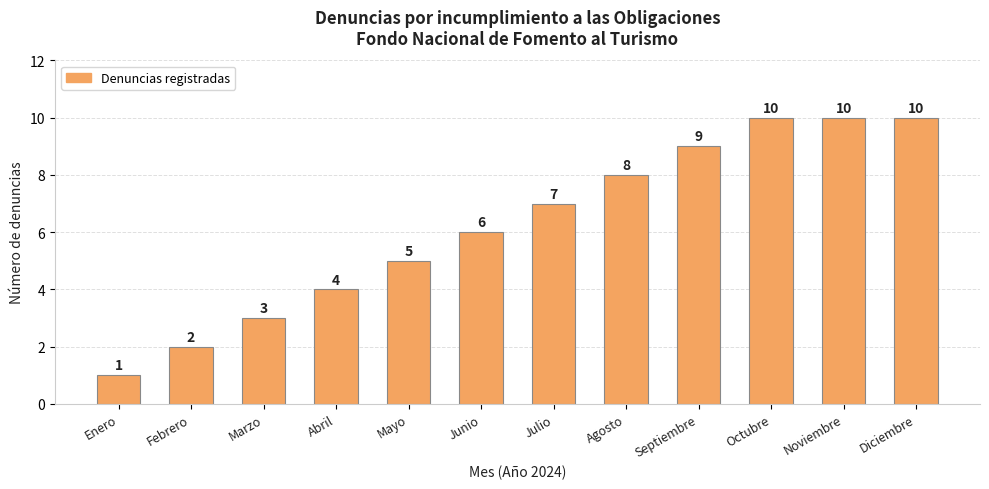

The value at Septiembre is 3. True or false?

False